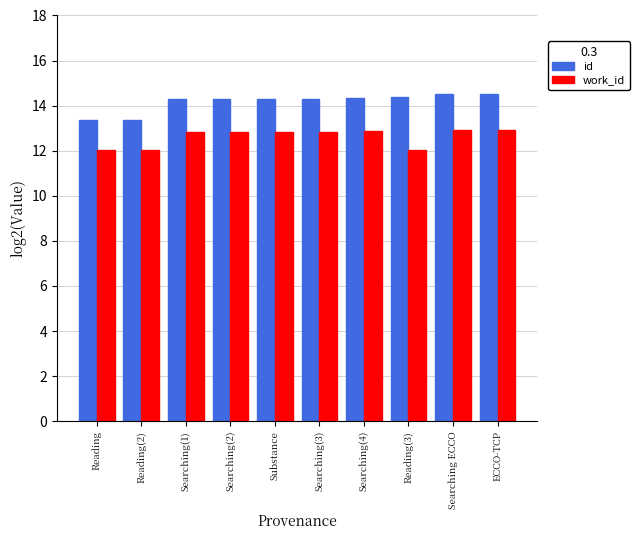

What position from the right is ECCO-TCP?

1